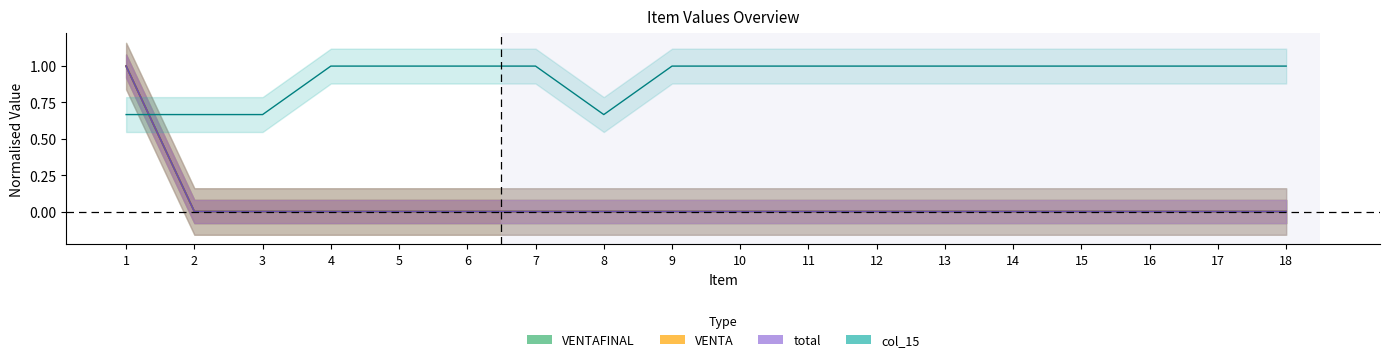

Is it true that VENTA equals 0.3 at 5?

False